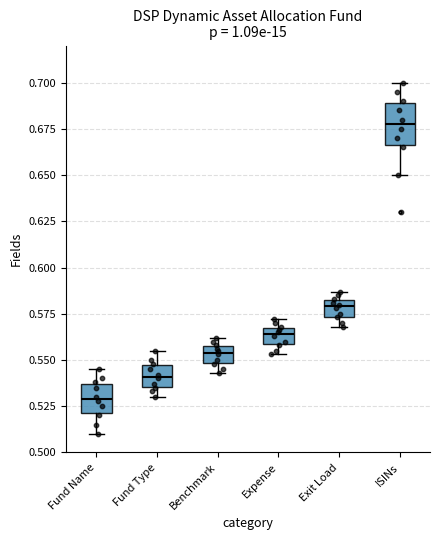

Reading left to right, read every box against the y-axis: the position of its median line, the range the box covers, and the ends of its whiskers. The values are not printed on the chart, so give them approximately, as read against the axis.

Fund Name: median 0.530, box 0.520 to 0.535, whiskers 0.510 to 0.545
Fund Type: median 0.540, box 0.535 to 0.545, whiskers 0.530 to 0.555
Benchmark: median 0.555, box 0.550 to 0.560, whiskers 0.545 to 0.560 (just above the box's upper edge)
Expense: median 0.565, box 0.560 to 0.570, whiskers 0.555 to 0.570 (above the box's upper edge)
Exit Load: median 0.580, box 0.575 to 0.585, whiskers 0.570 to 0.585 (just above the box's upper edge)
ISINs: median 0.680, box 0.665 to 0.690, whiskers 0.650 to 0.700